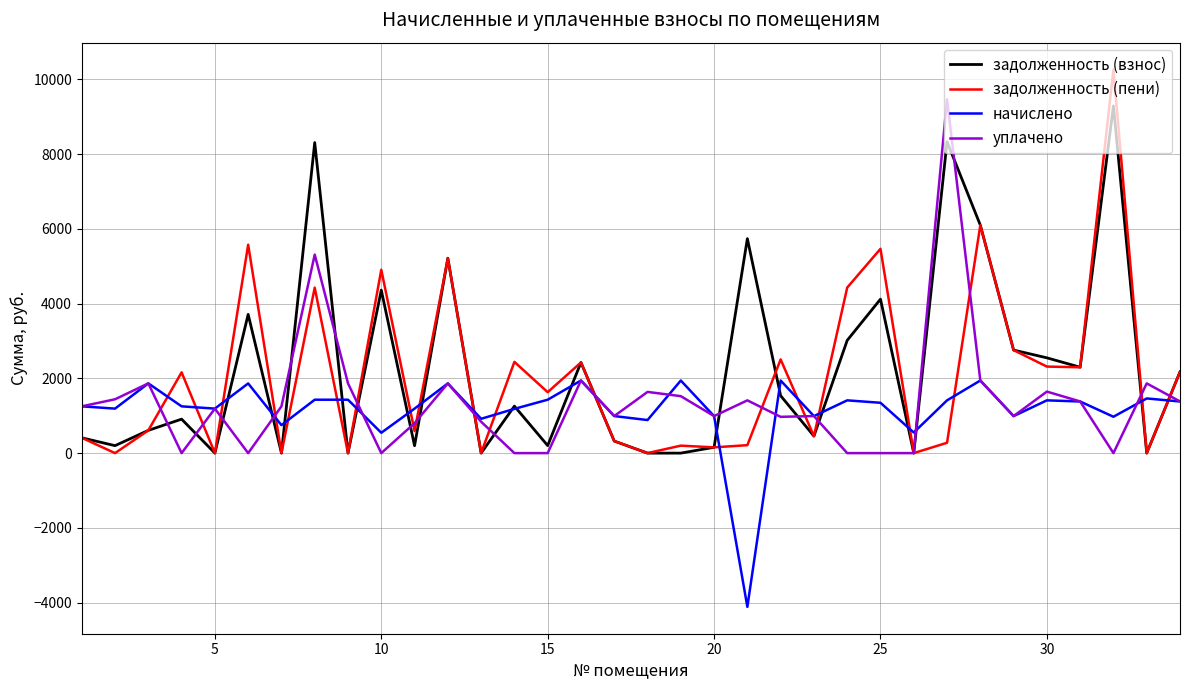

Which series has the largest range (max minus min)?

задолженность (пени)